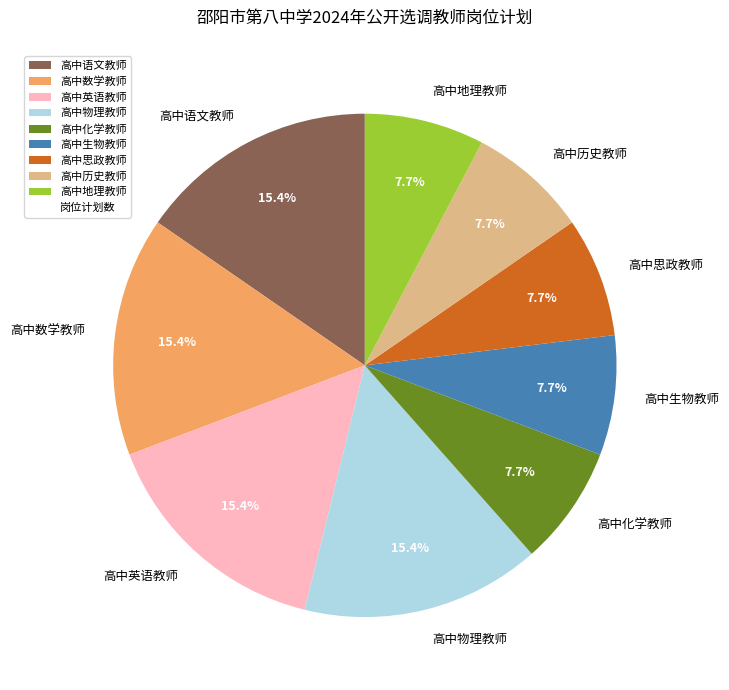

Does any single category account for the majority?

No